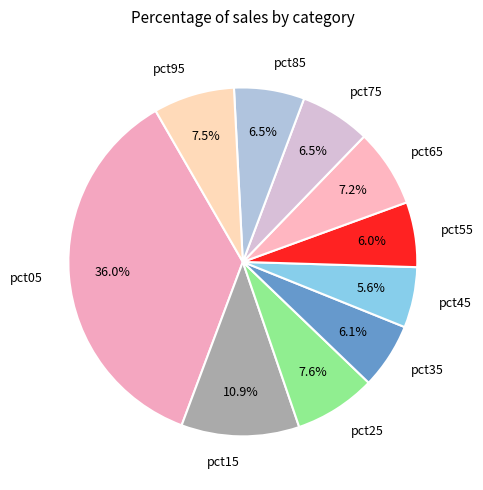

To the nearest percent, what percentage of the pie is pct35?

6%